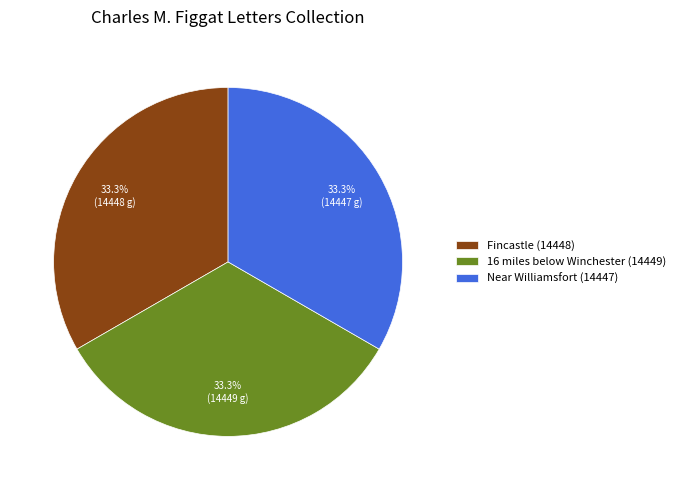

Does any single category account for the majority?

No